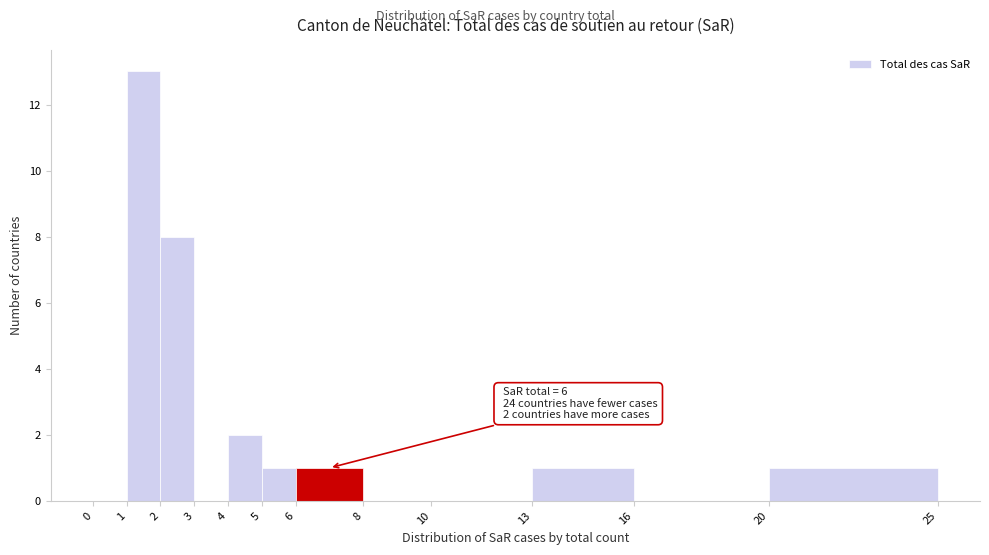

Which range on the x-axis has the tallest bar?

1 to 2